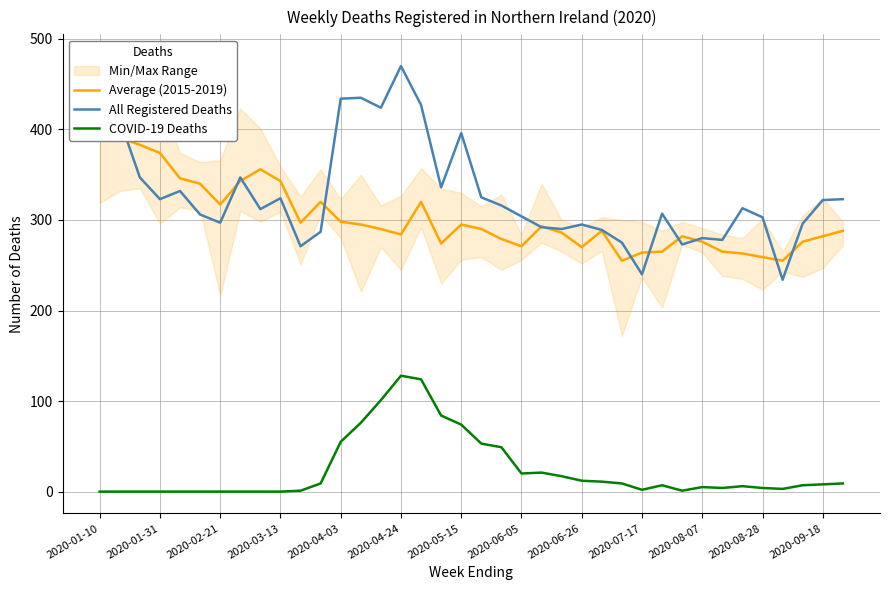

Count the number of categories in the chart.

38